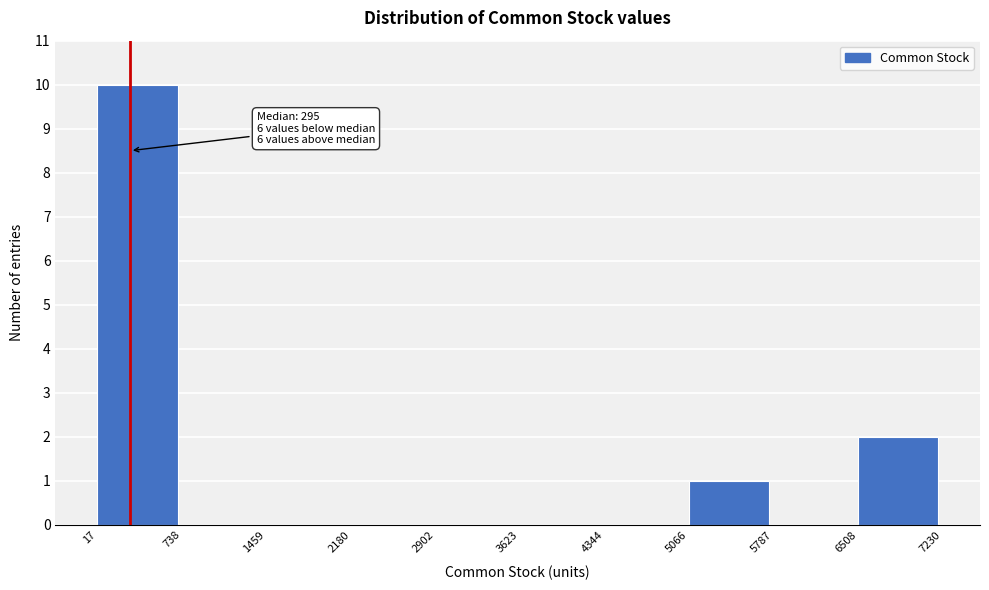

Which range on the x-axis has the tallest bar?

17 to 738